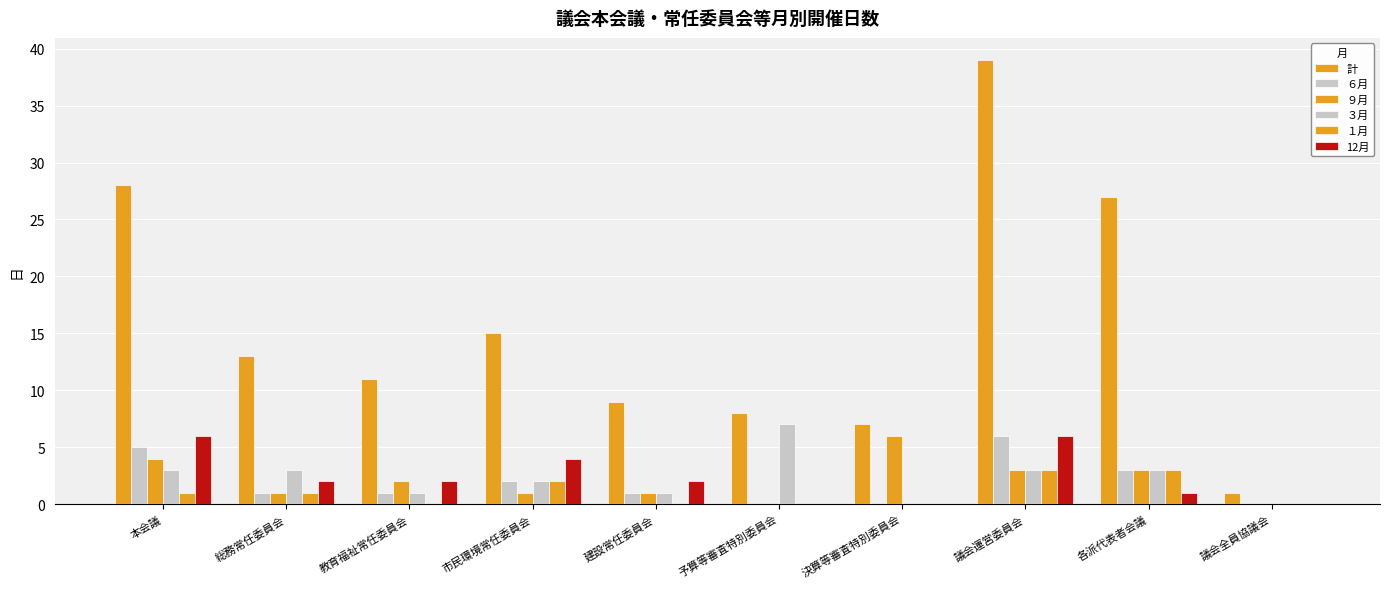

Which series has the largest total across all categories?

計